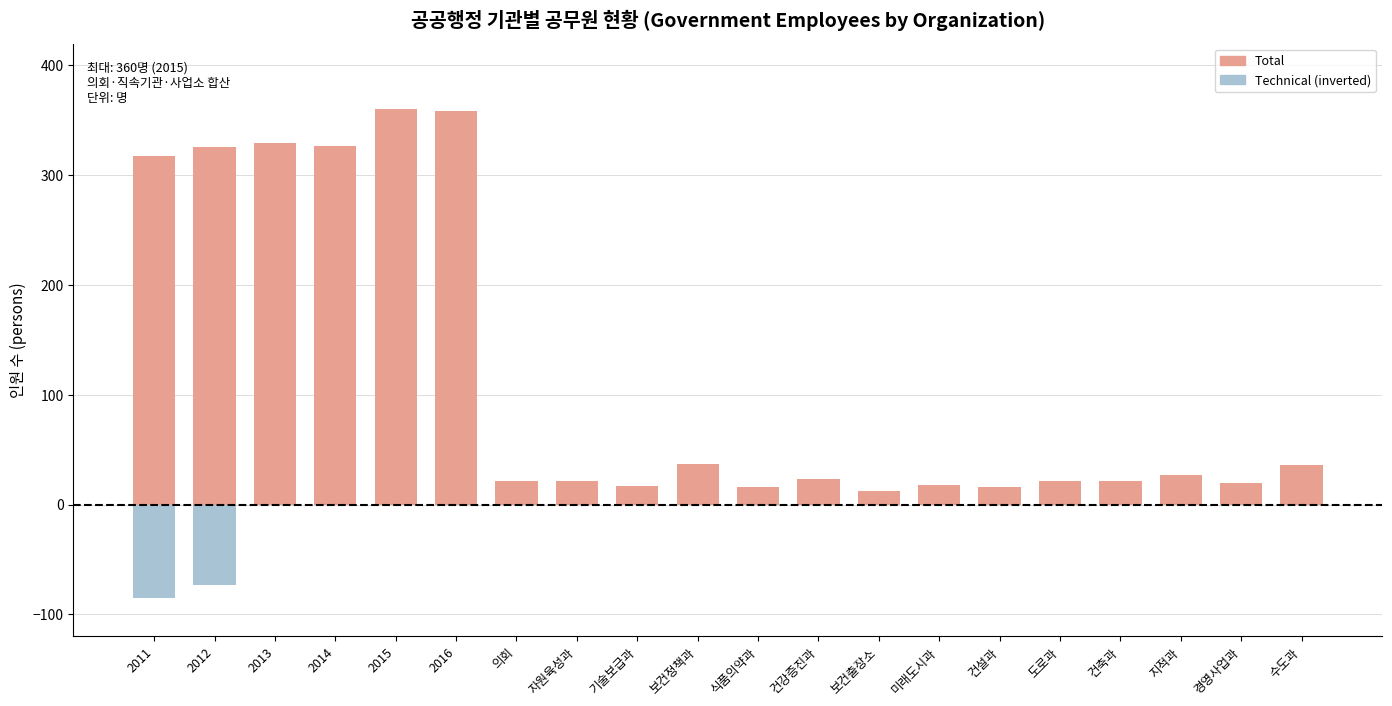

Between 2012 and 2015, which series saw the biggest shift?

Technical